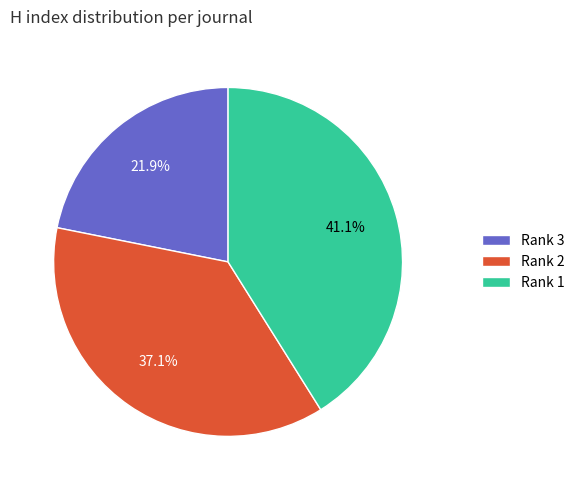

Which has a higher value, Rank 1 or Rank 2?

Rank 1